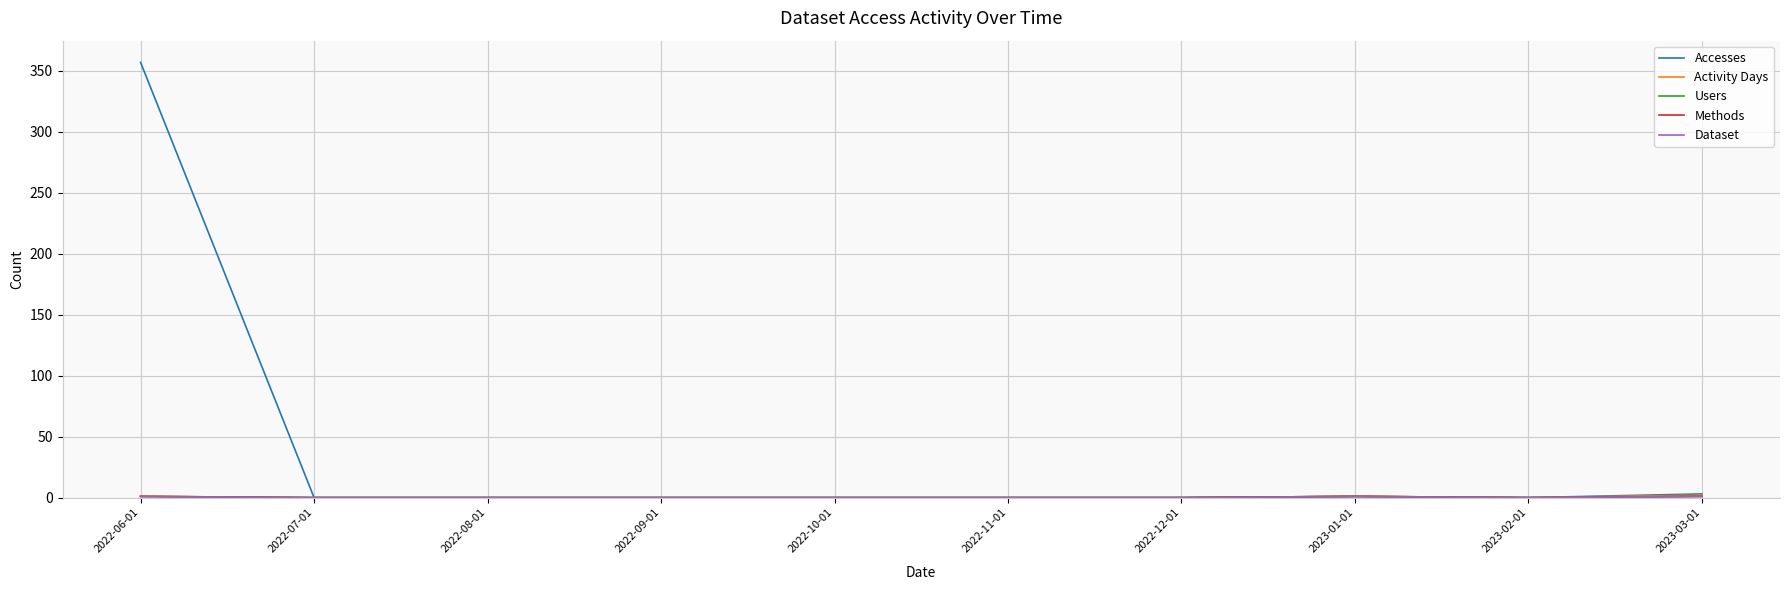

Does the chart have visible grid lines?

Yes